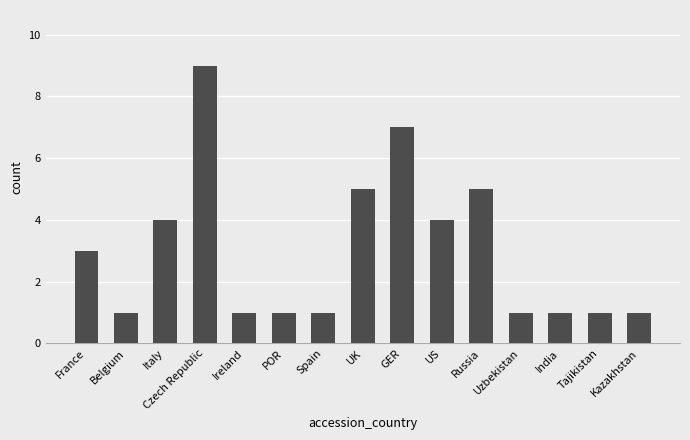

Reading right to left, list all the values displayed in this chart.

1	1	1	1	5	4	7	5	1	1	1	9	4	1	3